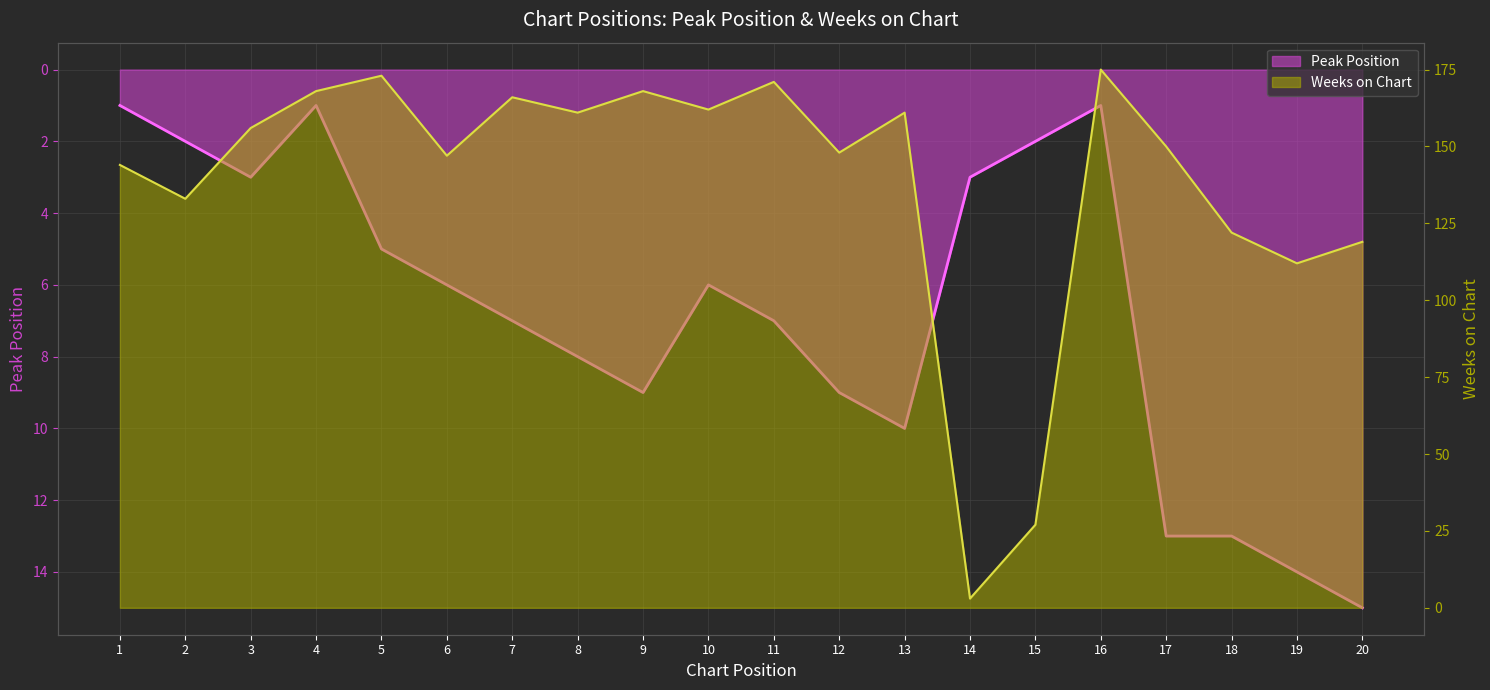

What is the difference between the maximum and minimum values in the Weeks on Chart series?

172